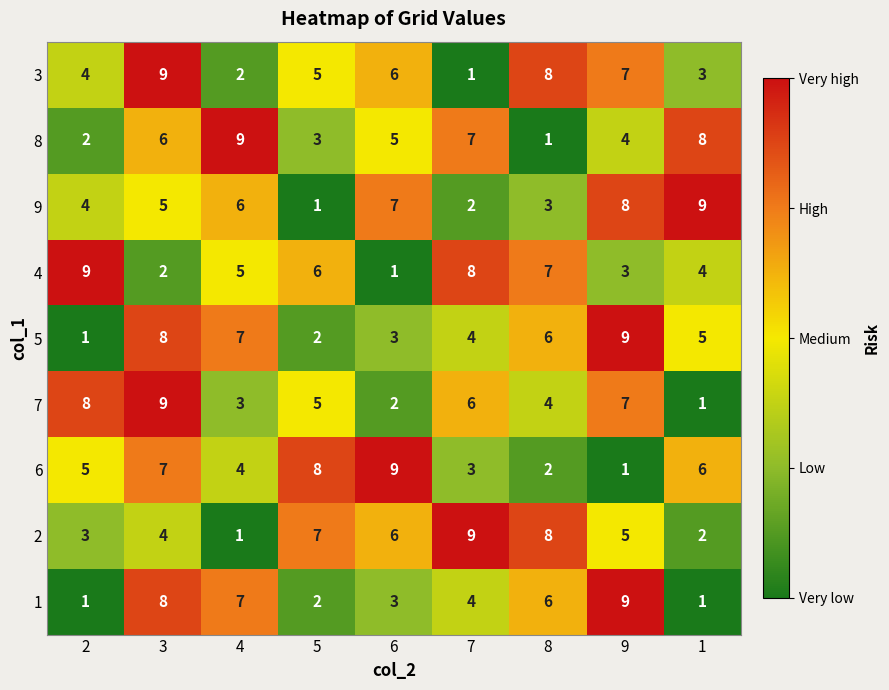

Is it true that 1 equals 5 at 6?

False